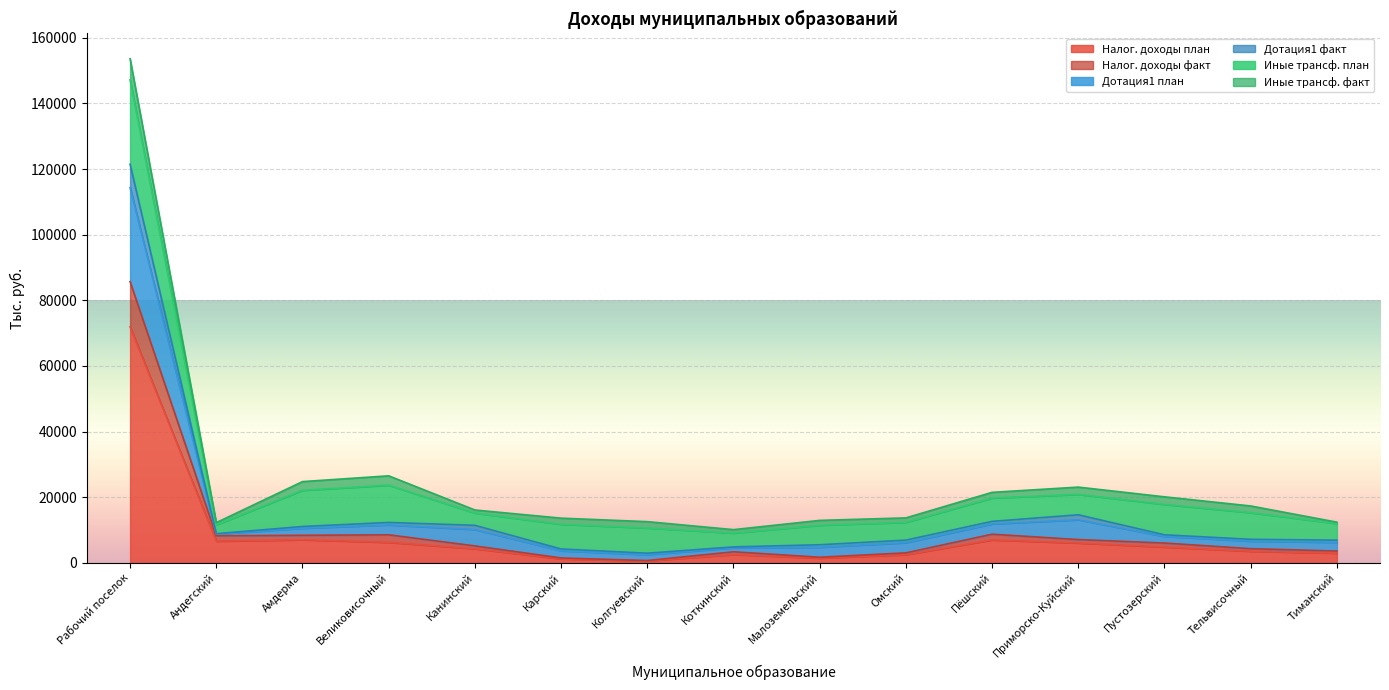

The value of Налог. доходы план at Рабочий поселок is 95488.7. True or false?

False